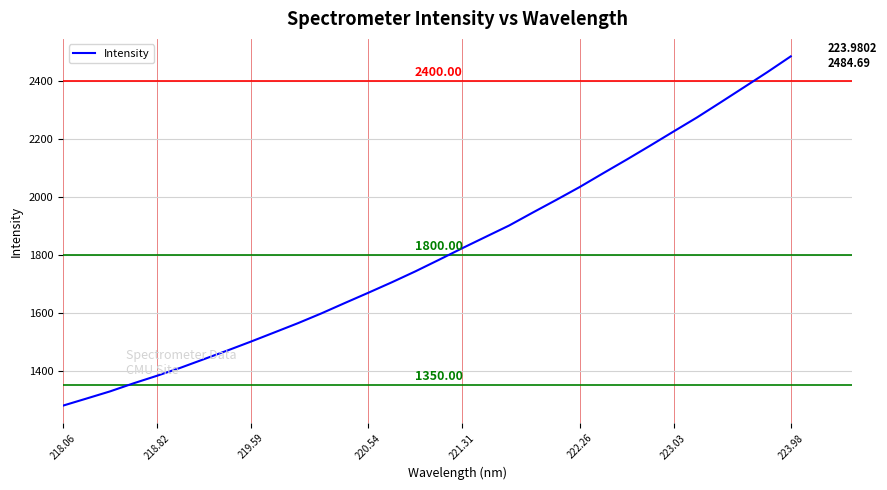

What is the difference between the maximum and minimum values?

1205.4